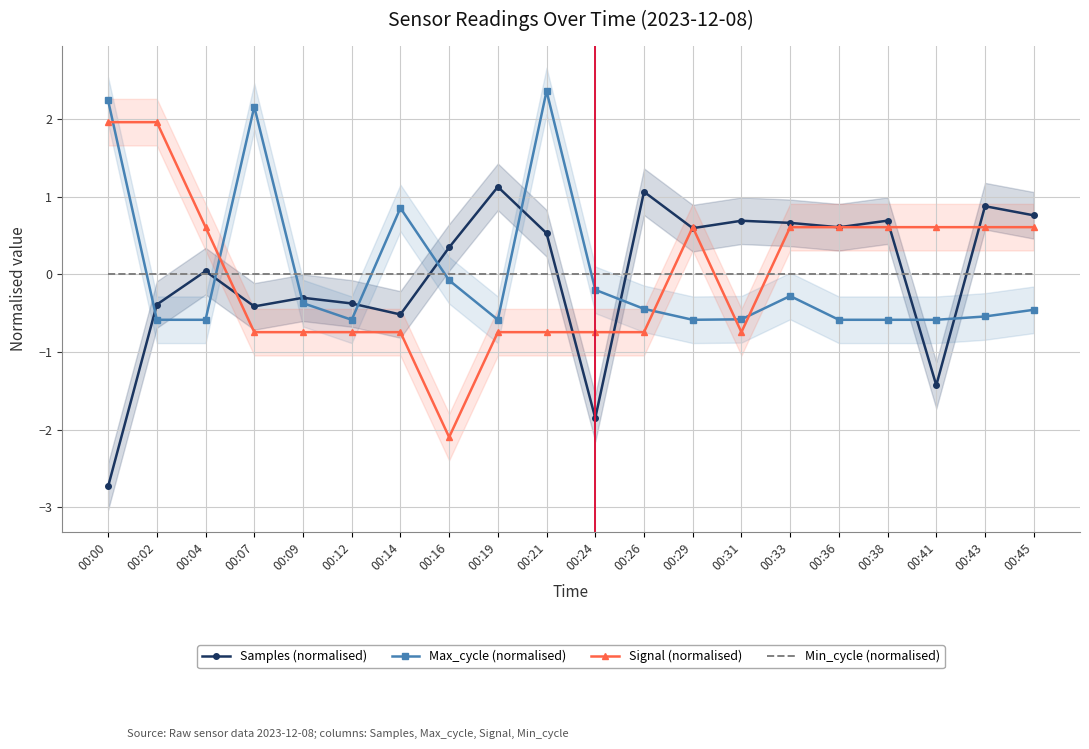

What is the value of the Signal (normalised) point at the 17th from the left?

0.6